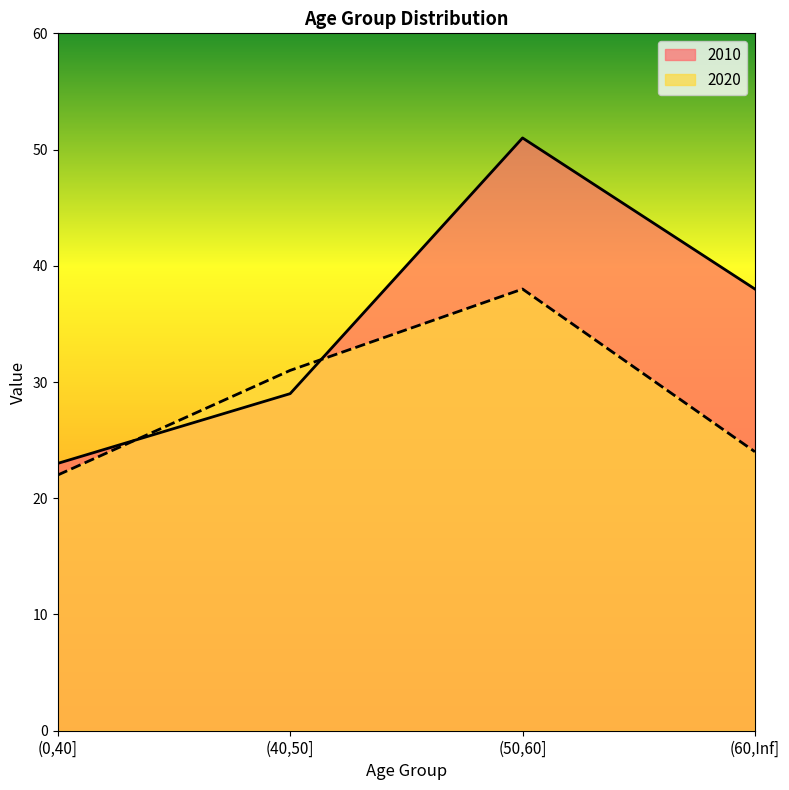

Is it true that 2020 equals 7 at (0,40]?

False